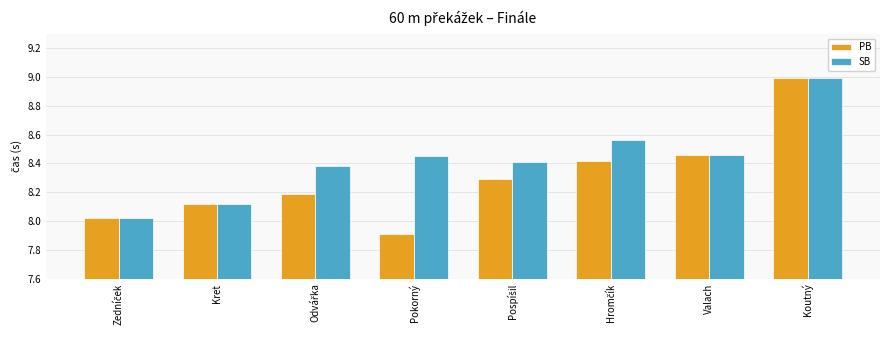

What is the total value across all series at Valach?

16.9